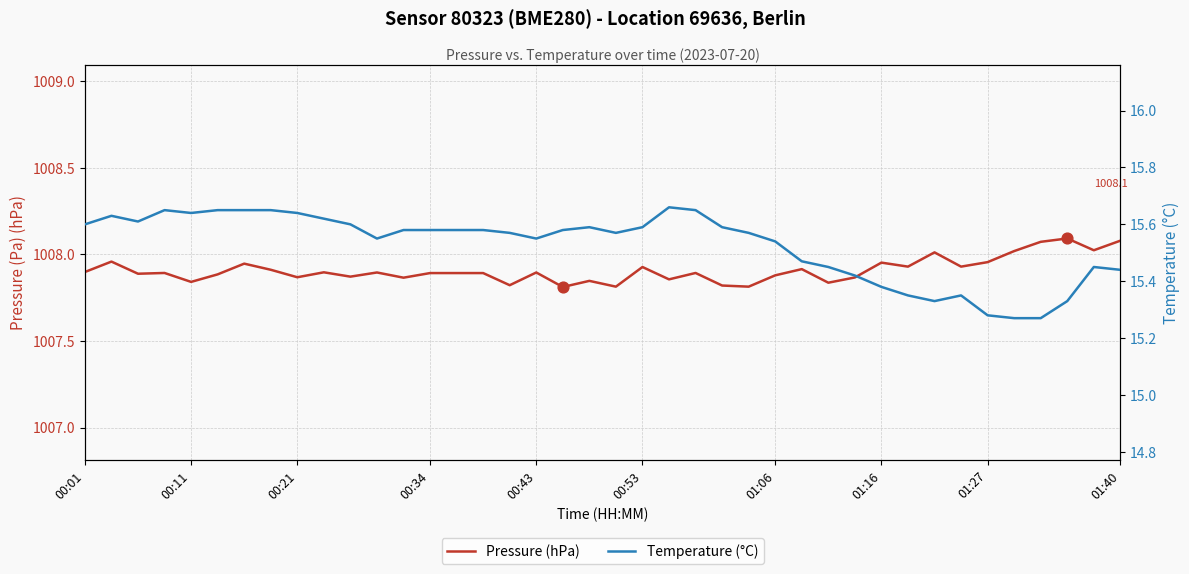

What is the total value across all series at 14?

1023.5